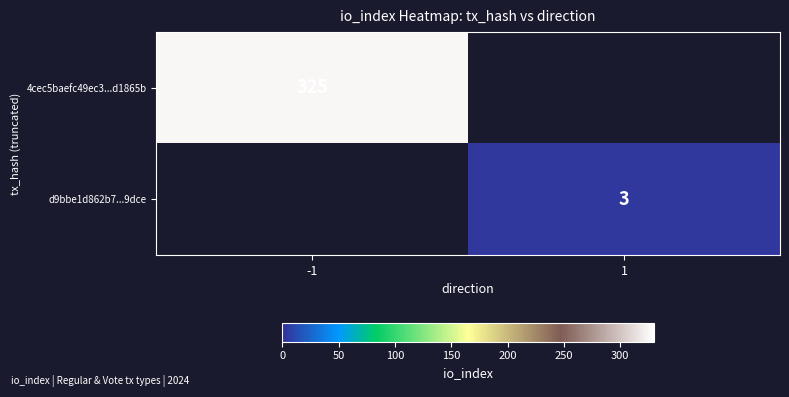

How many series are shown in this chart?

2